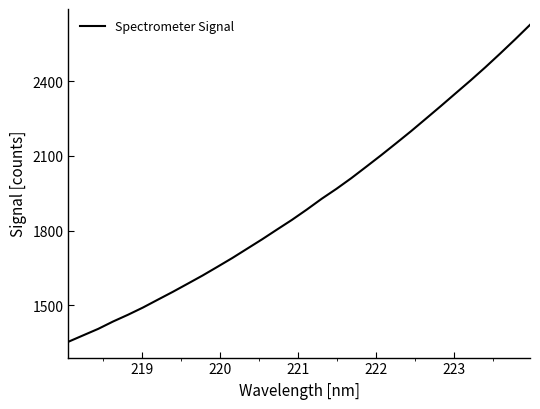

What is the difference between the maximum and minimum values?

1272.0